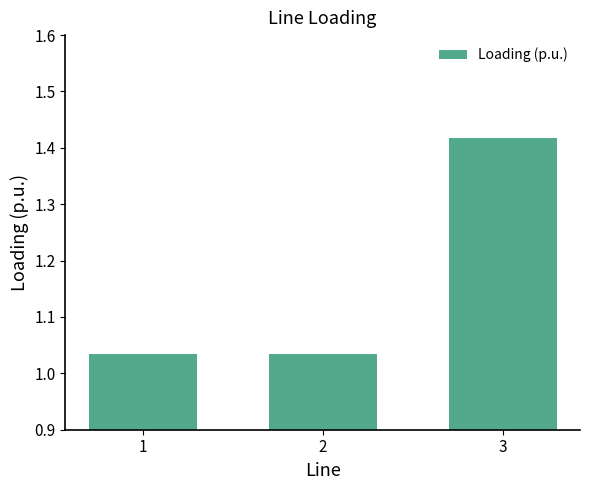

The chart shows a value of 2.5 at 3. True or false?

False